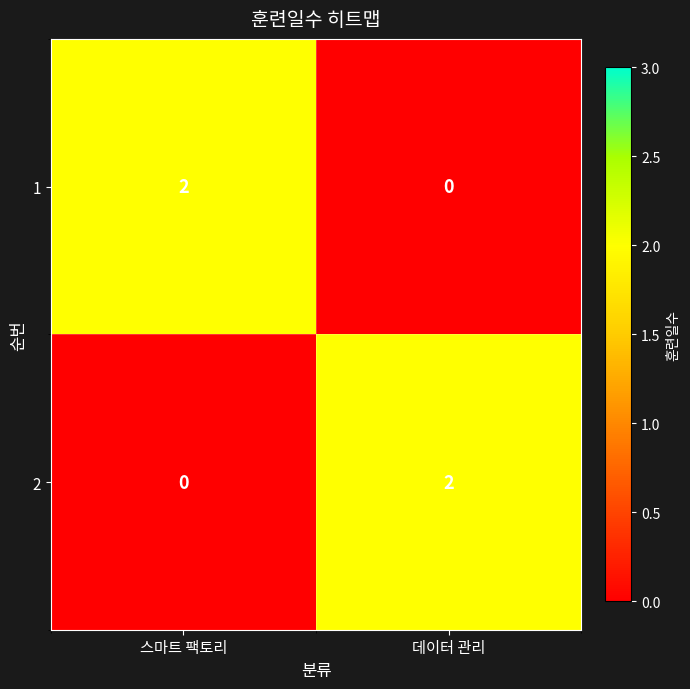

Reading left to right, extract all data points from this chart.

1: 스마트 팩토리=2	데이터 관리=0
2: 스마트 팩토리=0	데이터 관리=2